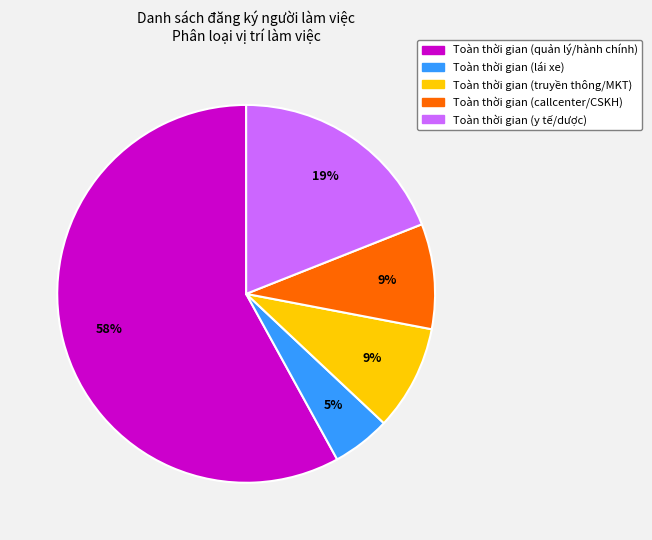

Which slice is the smallest?

Toàn thời gian (lái xe)